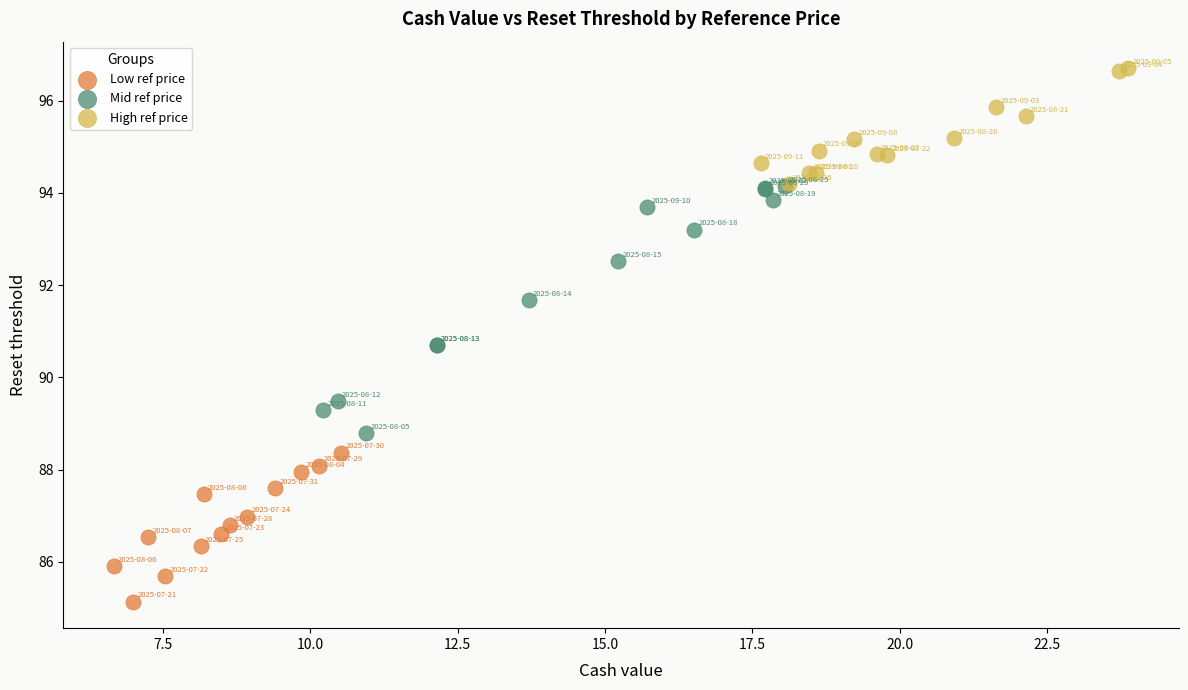

Which series contains the highest Y value?

High ref price